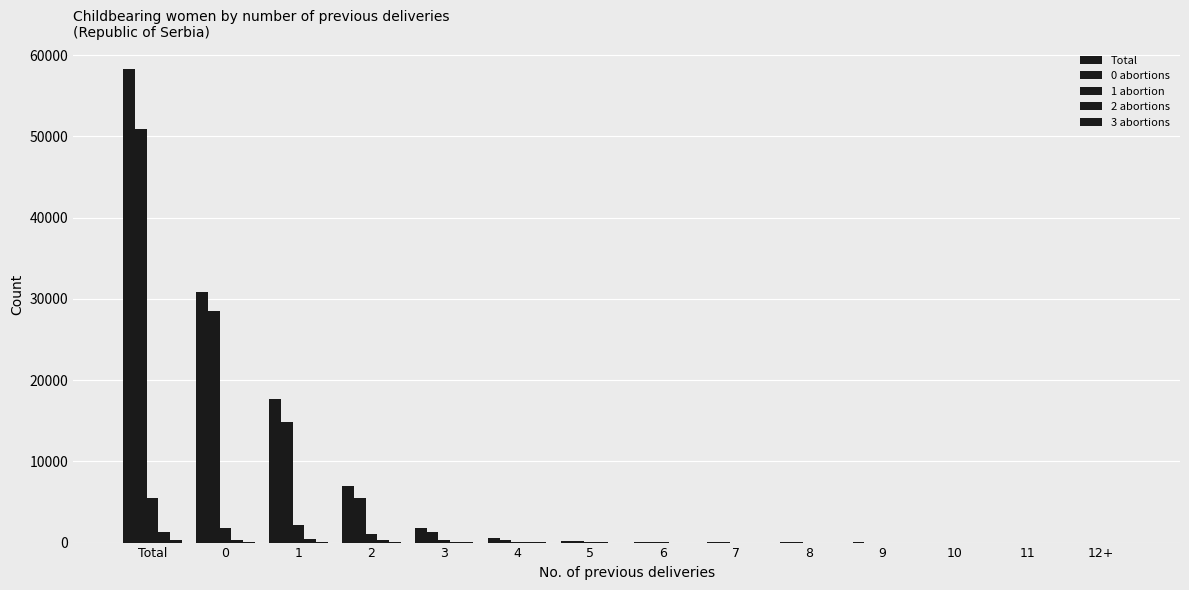

Reading left to right, transcribe all the data shown in this chart.

Total: 58277	30795	17659	6988	1844	508	205	122	56	32	14	8	6	7
0 abortions: 50913	28522	14859	5469	1362	359	145	89	41	23	7	5	4	5
1 abortion: 5548	1853	2162	1080	308	76	31	16	5	7	3	1	0	1
2 abortions: 1279	314	455	325	103	42	18	9	7	2	1	1	0	1
3 abortions: 305	60	108	65	42	16	8	4	1	0	0	1	0	0